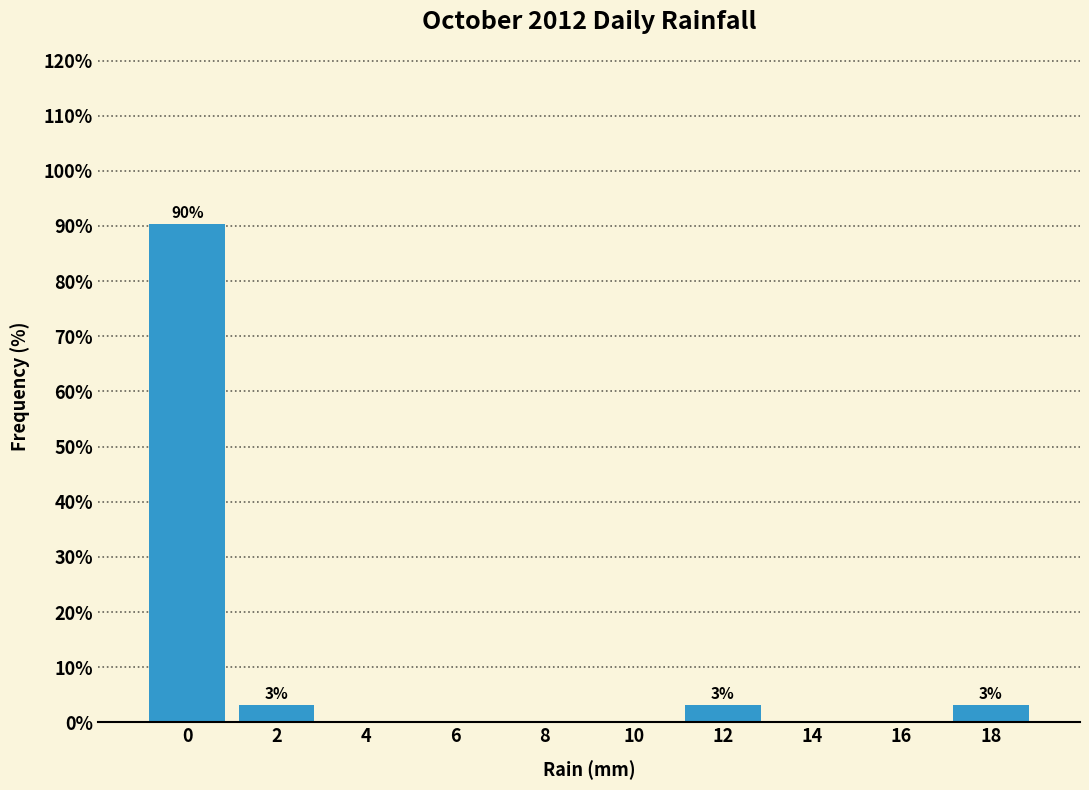

Reading left to right, transcribe all the data shown in this chart.

0=90.3	2=3.2	4=0.0	6=0.0	8=0.0	10=0.0	12=3.2	14=0.0	16=0.0	18=3.2